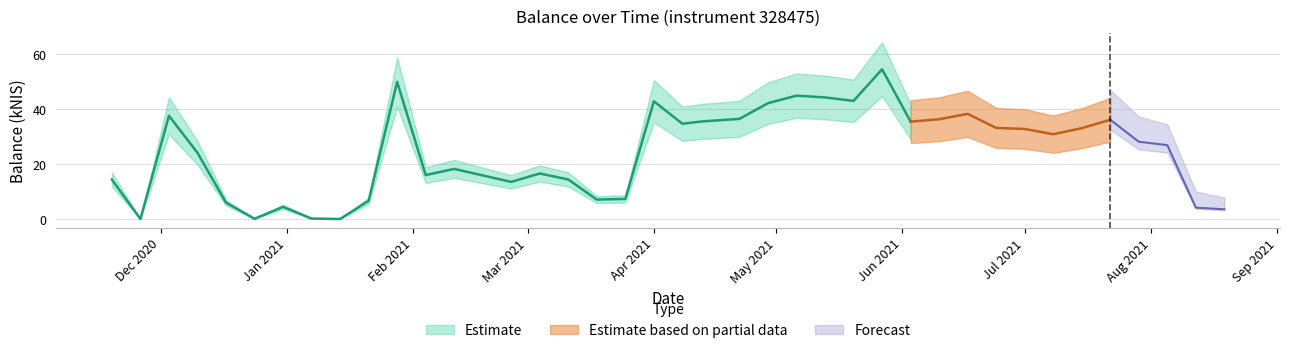

Which category has the lowest value across all series?

2020-11-26